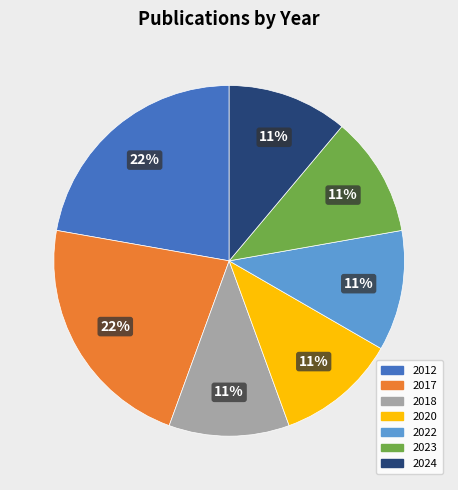

Does any single category account for the majority?

No